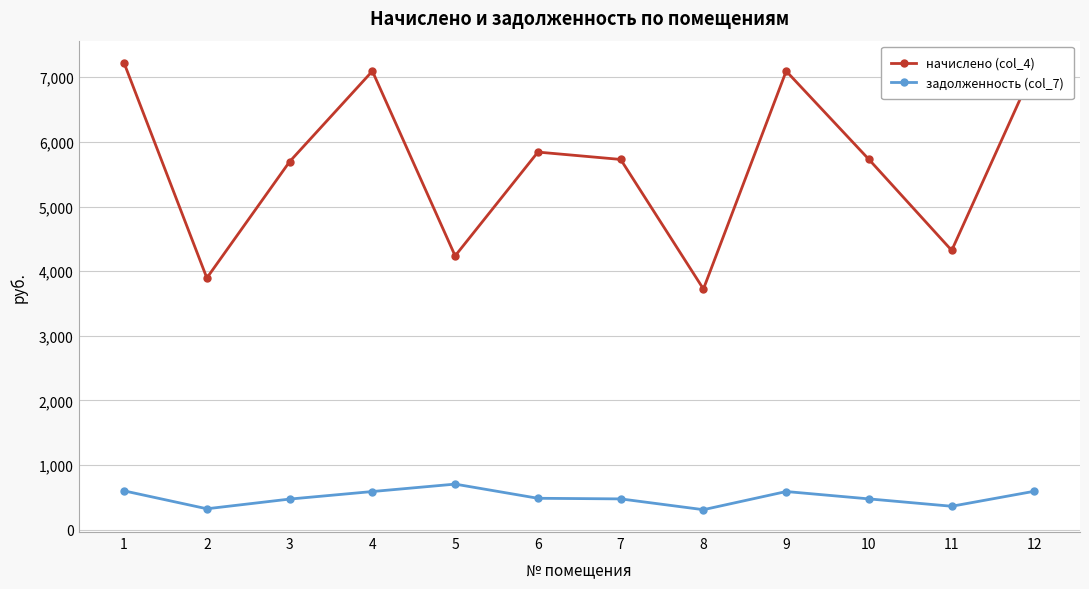

True or false: начислено (col_4) and задолженность (col_7) cross at least once.

False